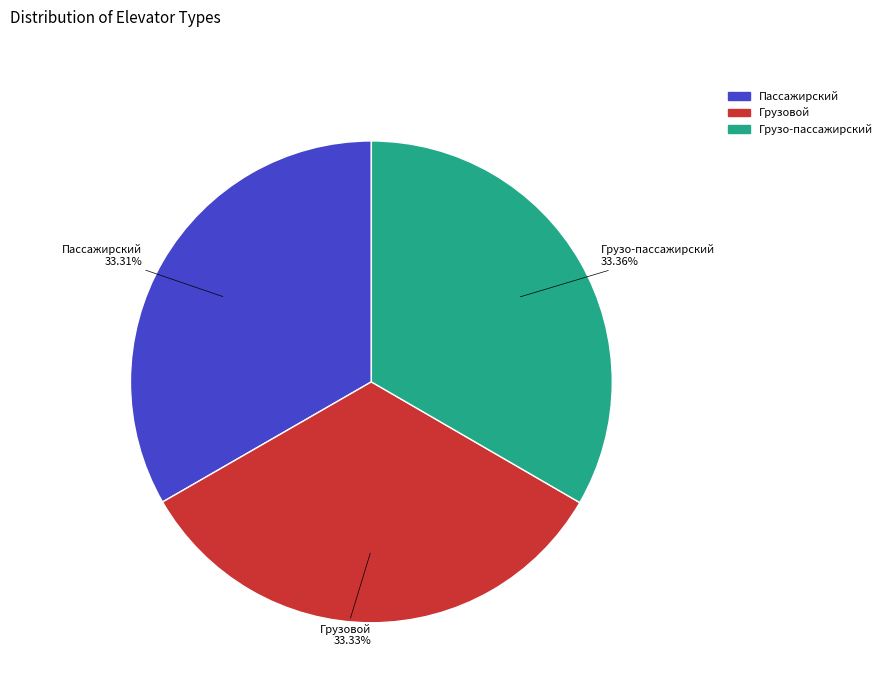

How many segments does this pie chart have?

3